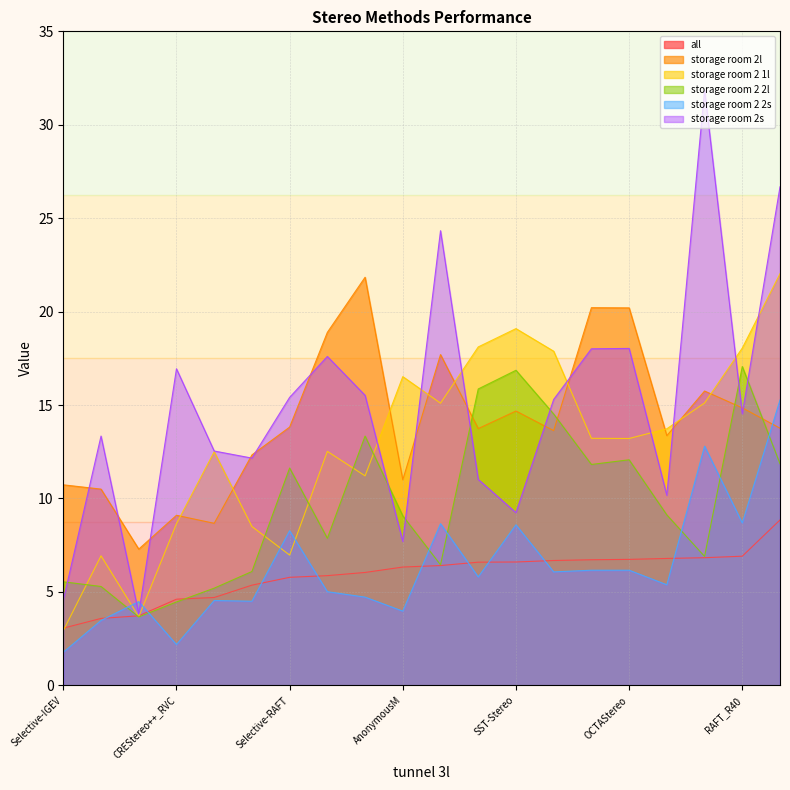

Which series has the largest total across all categories?

storage room 2s